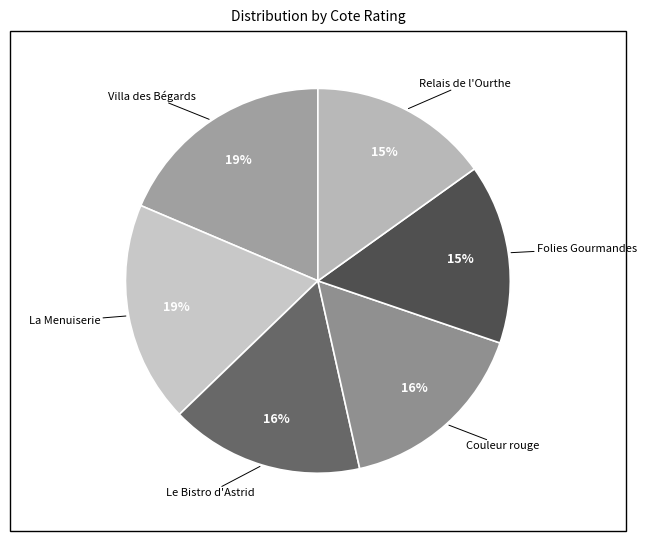

How many slices are in this pie chart?

6